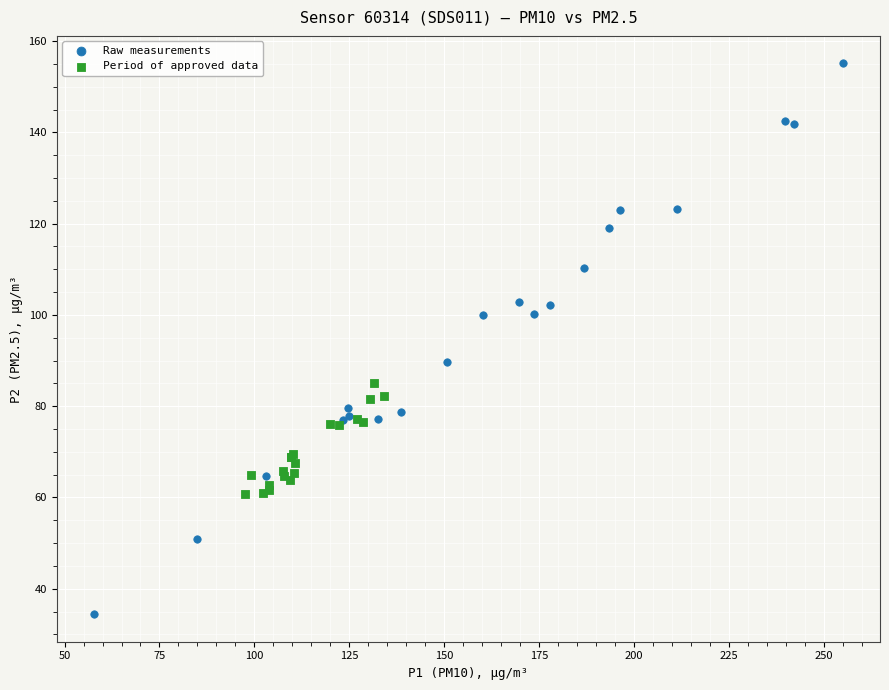

Which series has the widest spread of Y values?

Raw measurements